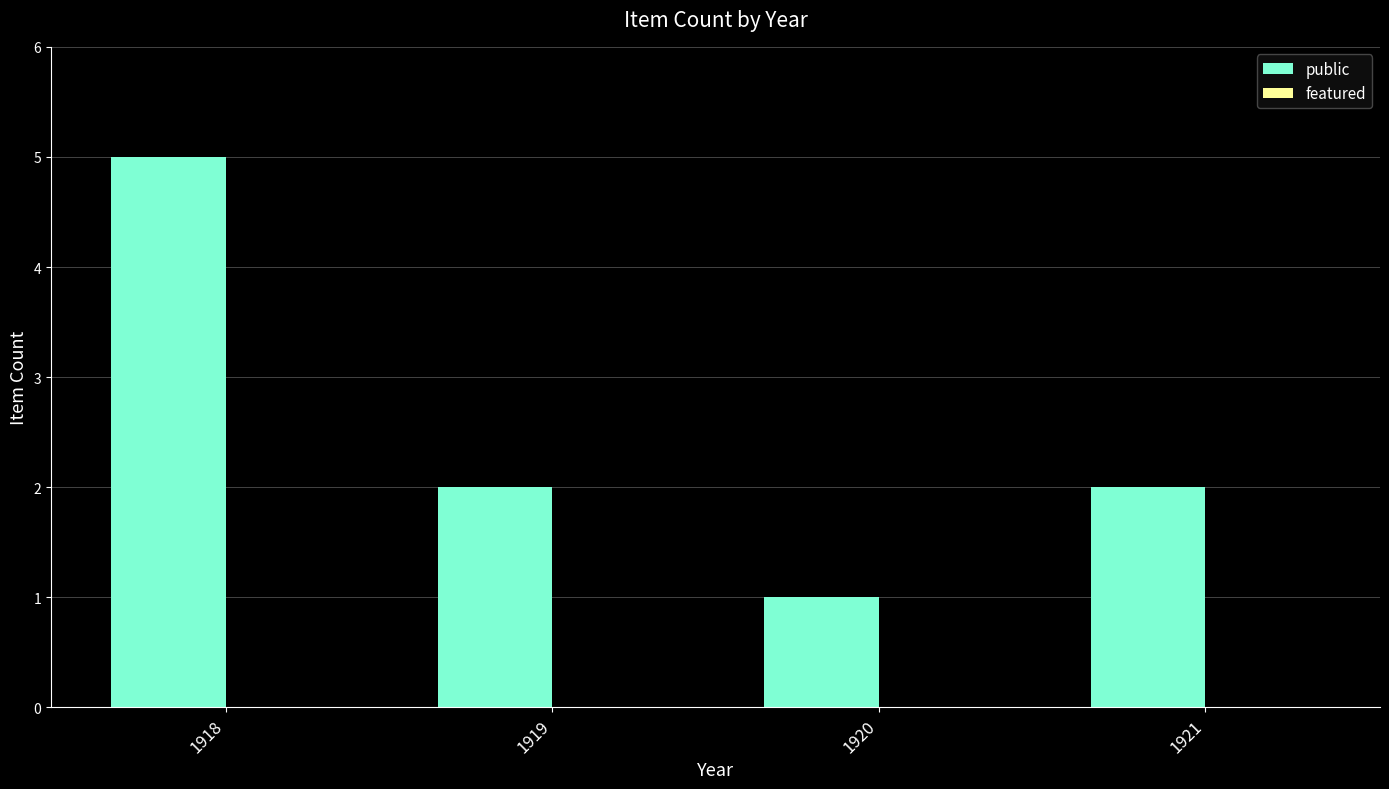

The value at 1921 is 2. True or false?

True